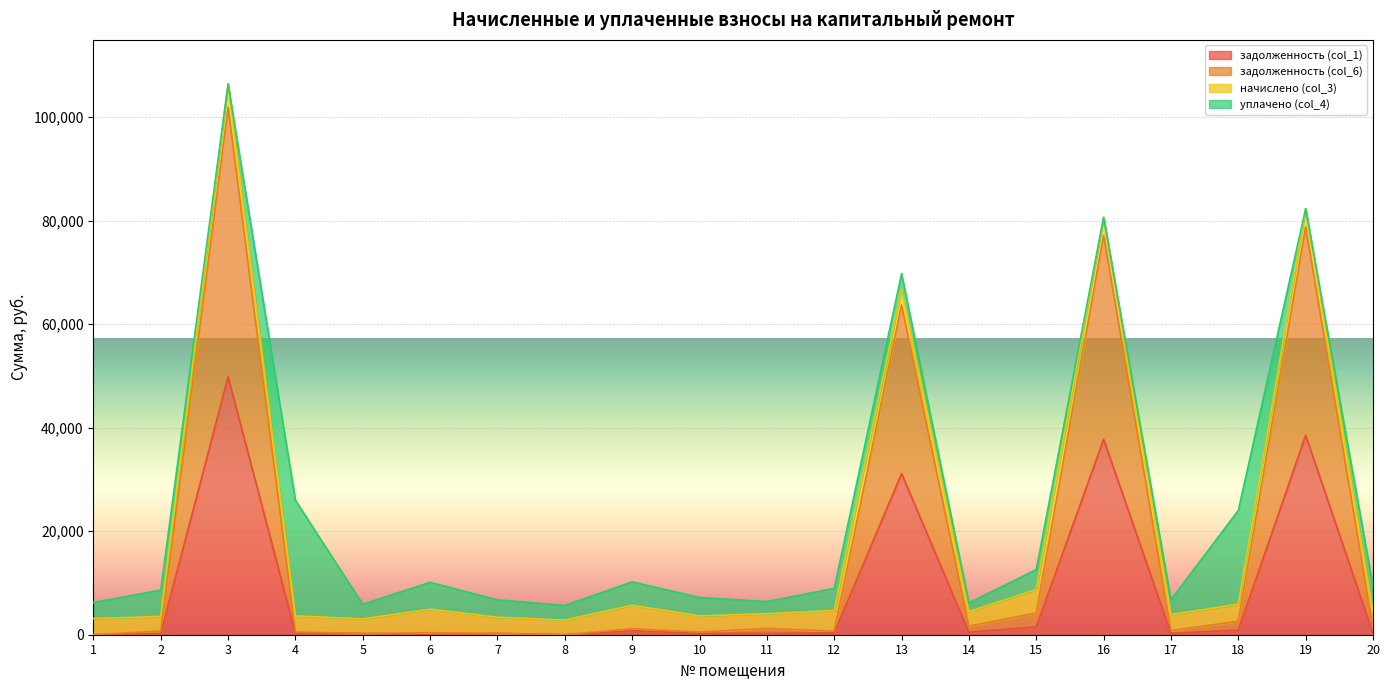

True or false: задолженность (col_6) and задолженность (col_1) cross at least once.

False